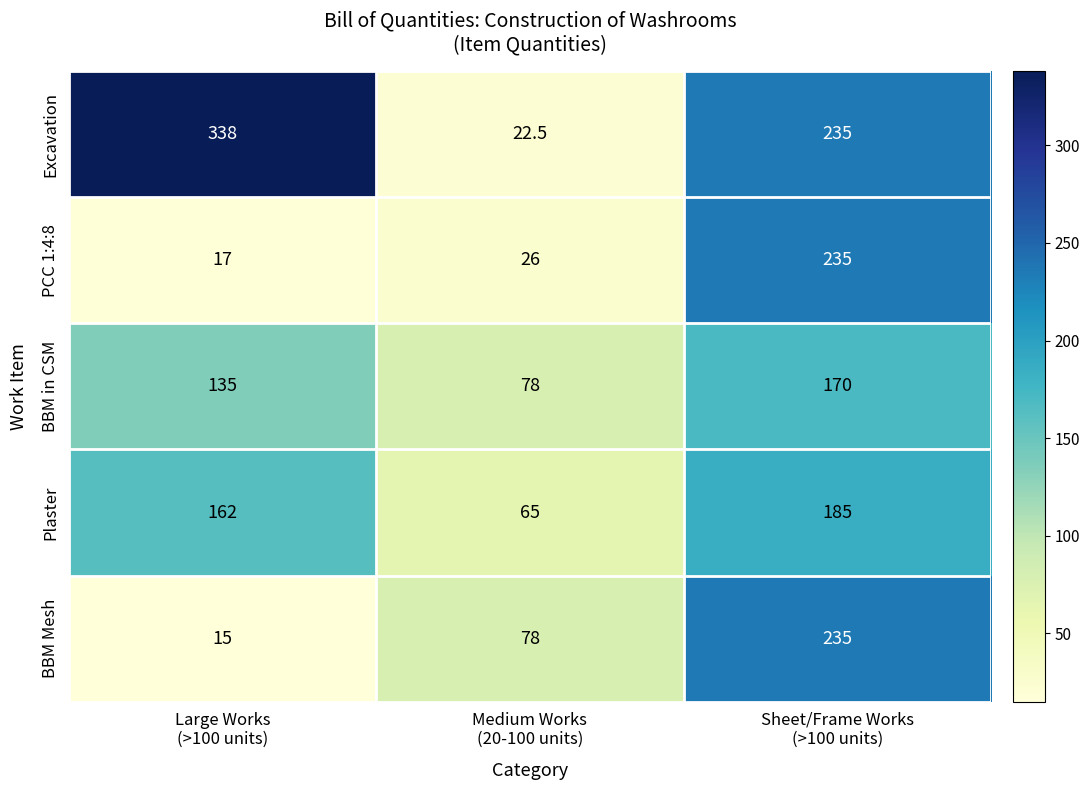

How many BBM Mesh values are between 15 and 235?

3